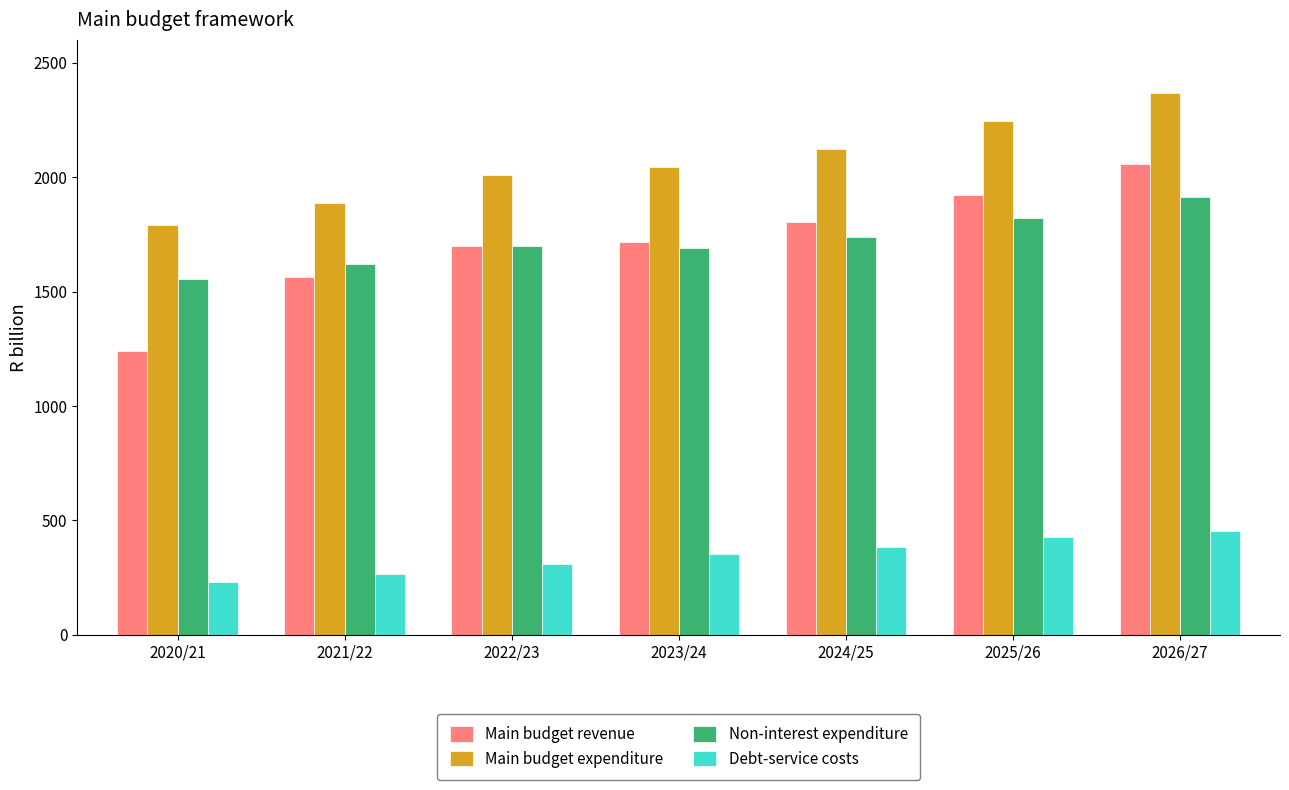

The value of Main budget expenditure at 2020/21 is 468.2. True or false?

False